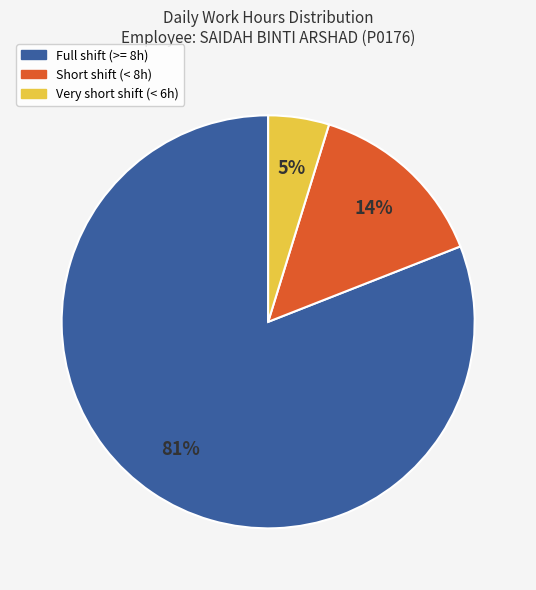

To the nearest percent, what is the combined percentage of Very short shift (< 6h) and Short shift (< 8h)?

19%